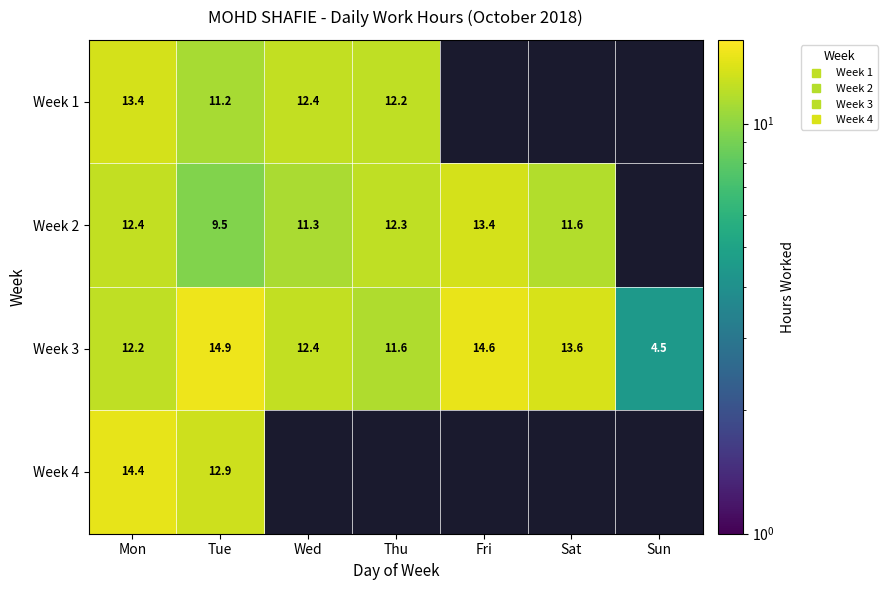

Rank the series by their maximum value, from lowest to highest.

Week 2, Week 1, Week 4, Week 3